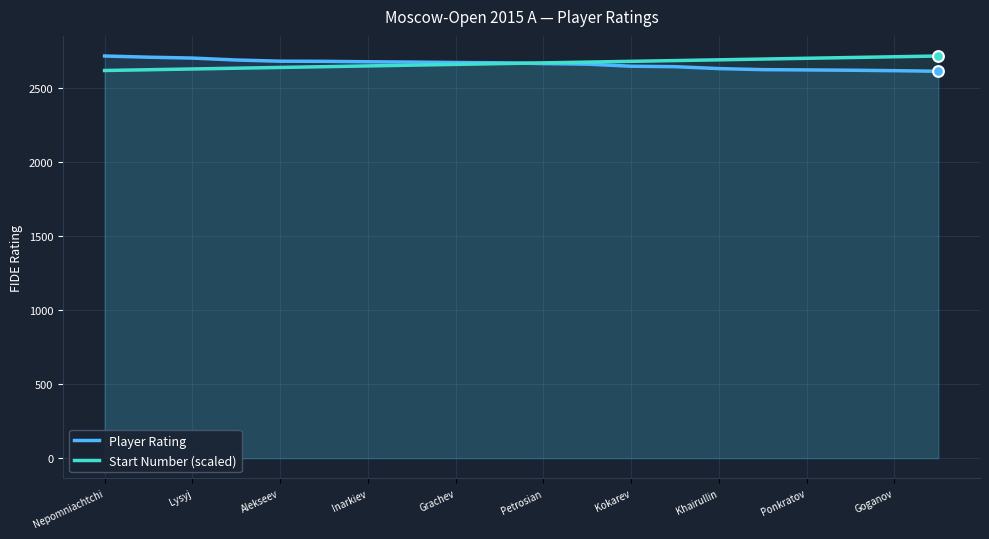

At how many categories does at least one series exceed 2635?

20